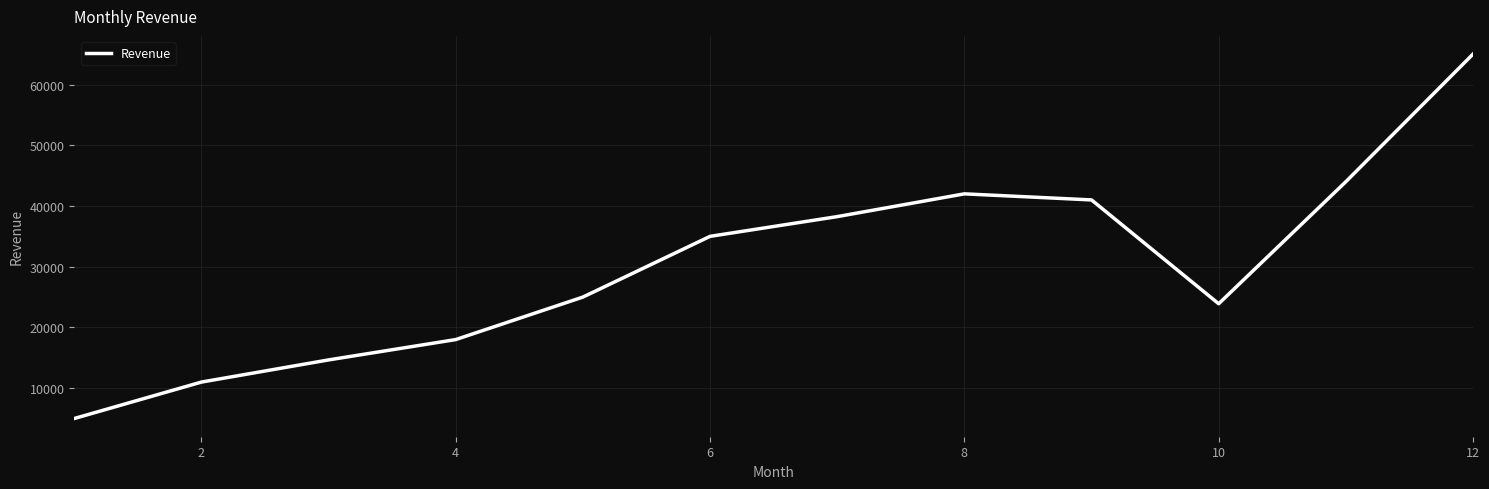

What is the difference between the maximum and minimum values?

60015.0